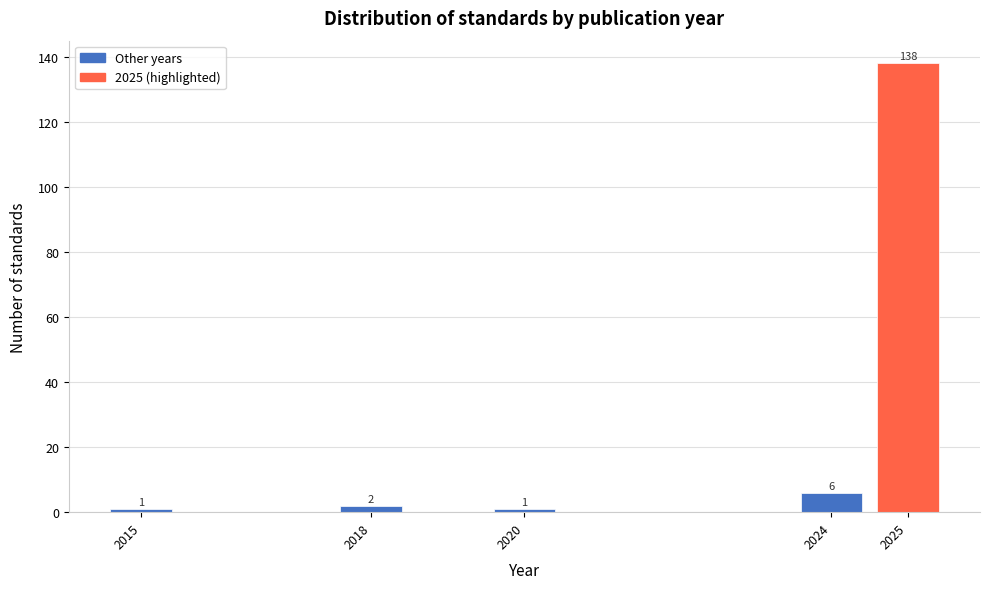

Reading left to right, extract all data points from this chart.

1	2	1	6	138